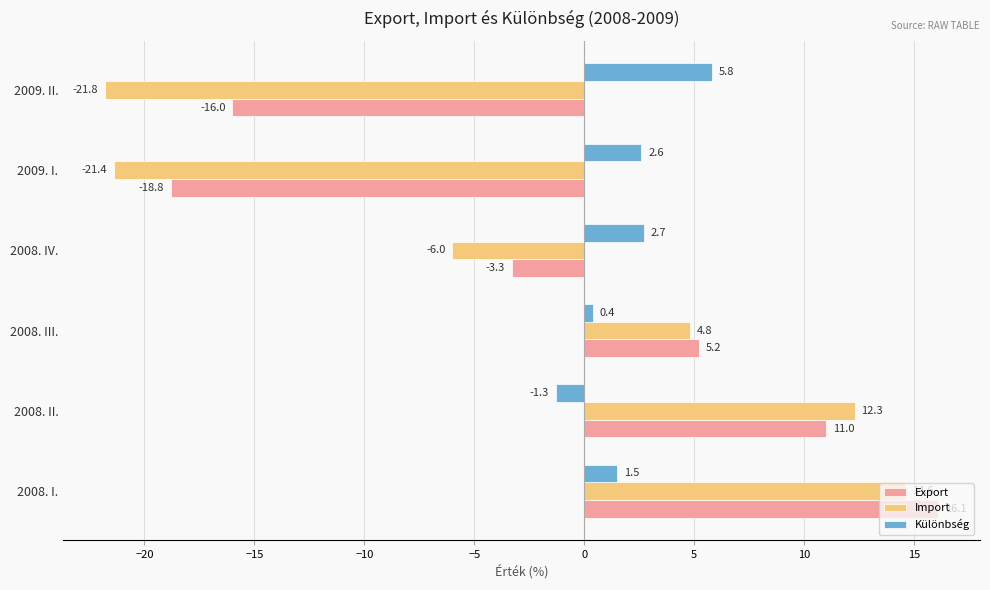

What is the minimum value shown in the chart?

-21.8